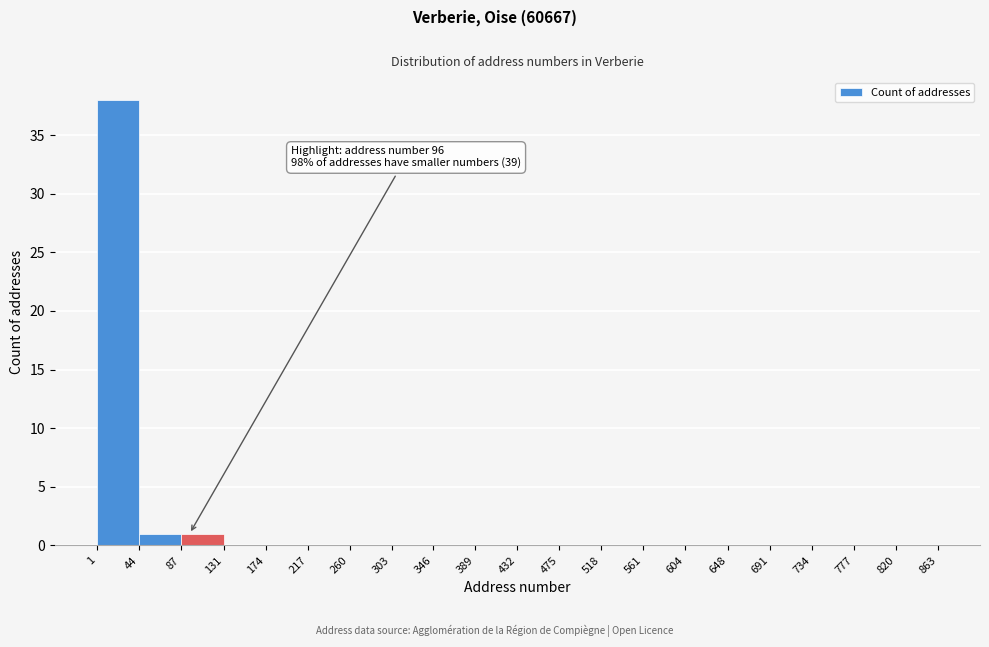

Which range on the x-axis has the tallest bar?

1 to 44